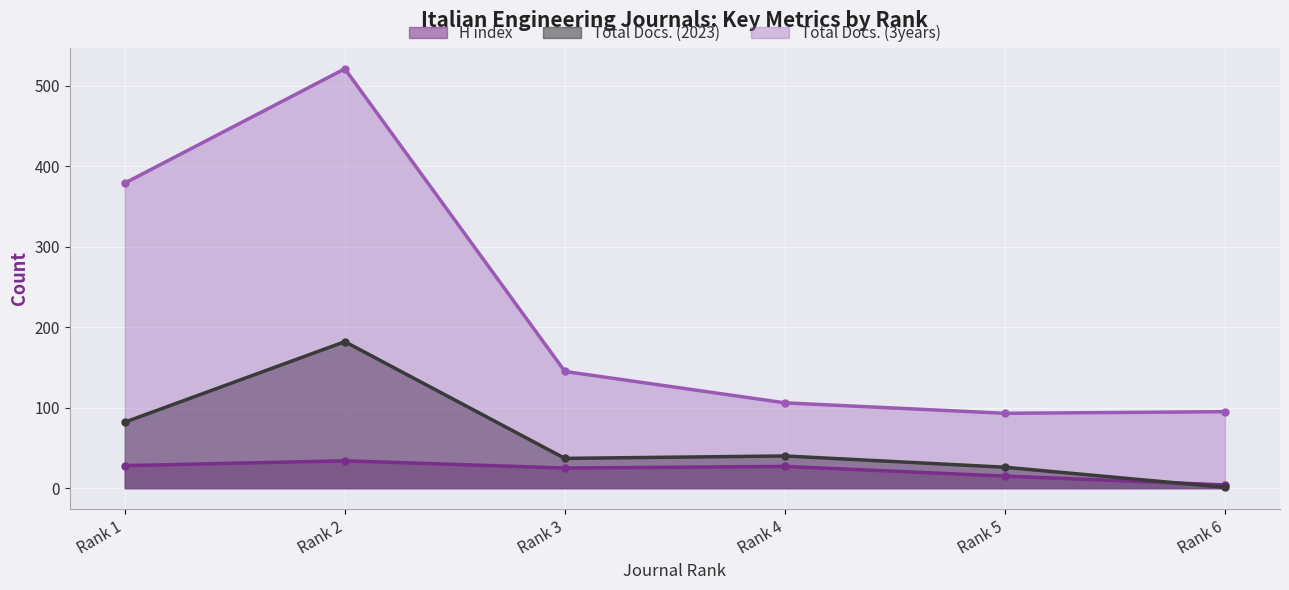

How many values in the H index series exceed 27?

2